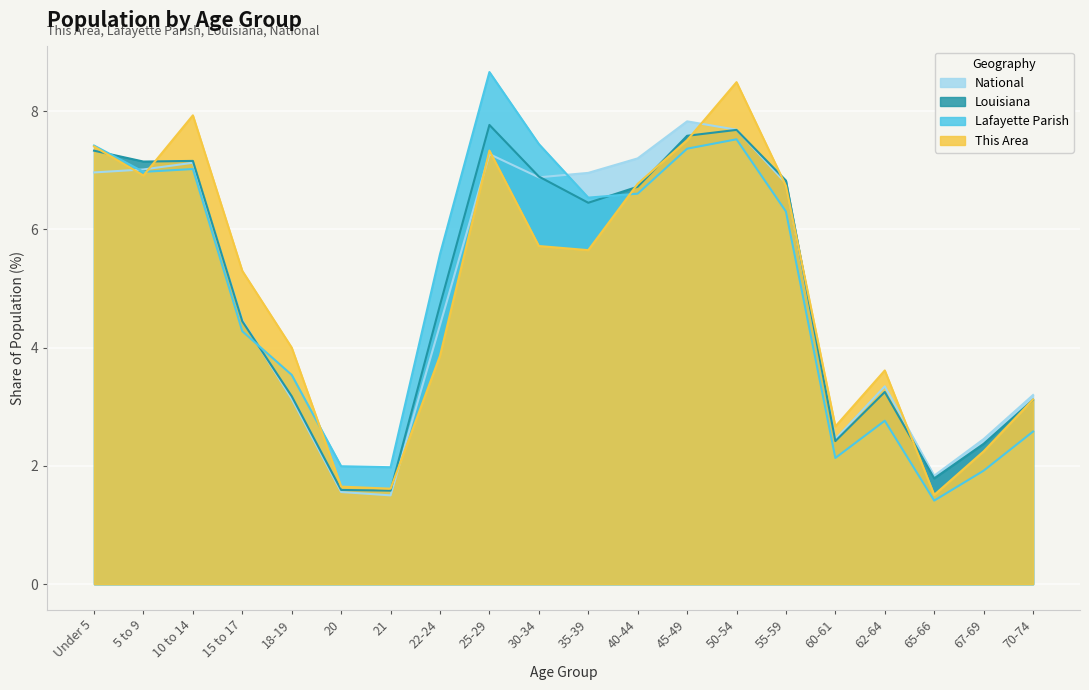

Between 22-24 and 65-66, which series saw the biggest shift?

Lafayette Parish